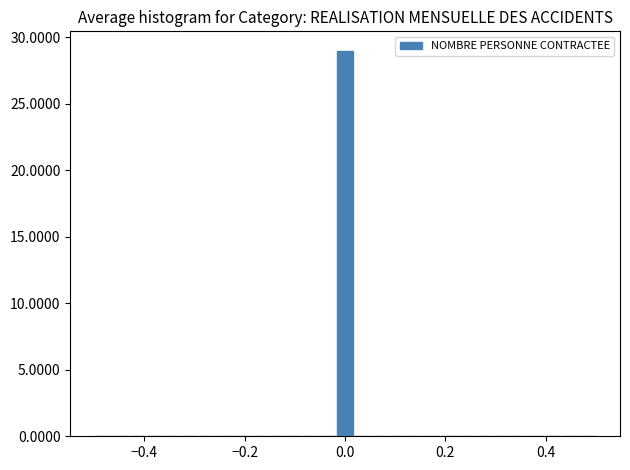

Read against the x-axis, roughly where is the centre of the tallest bar?

0.00